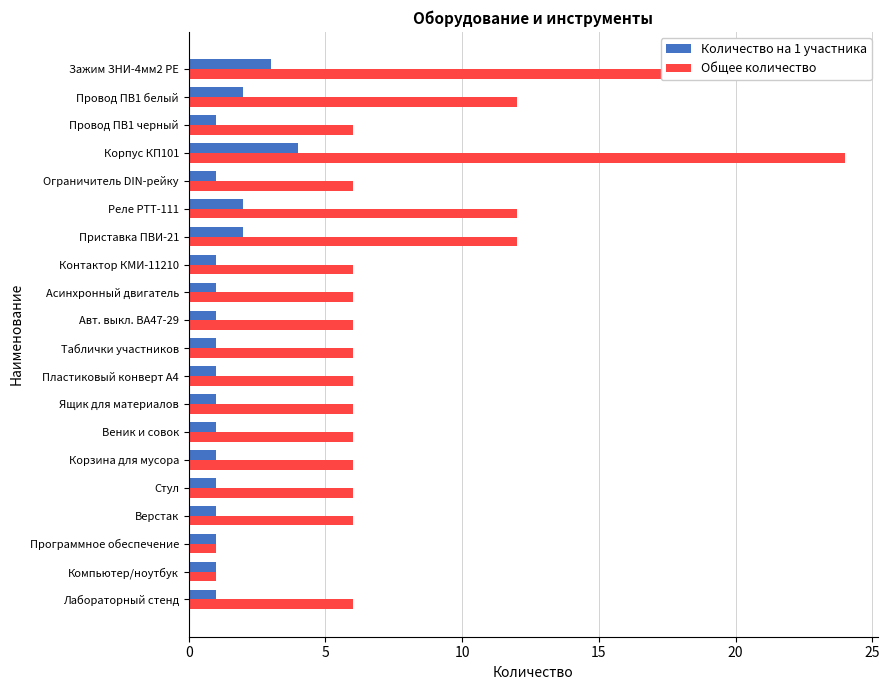

What is the maximum value shown in the chart?

24